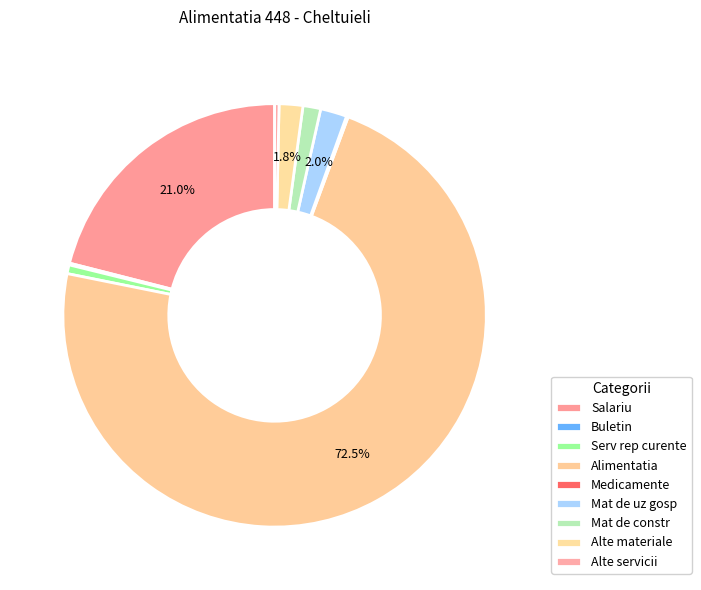

To the nearest percent, what is the average slice percentage?

11%